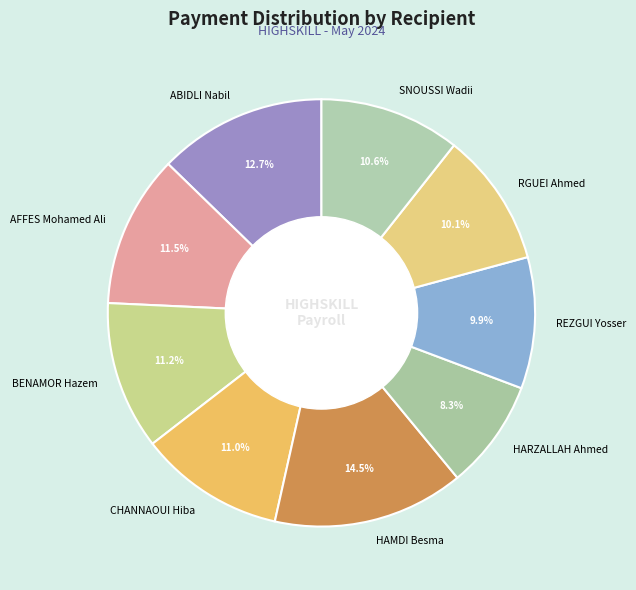

Is it true that RGUEI Ahmed is 16% of the pie?

False